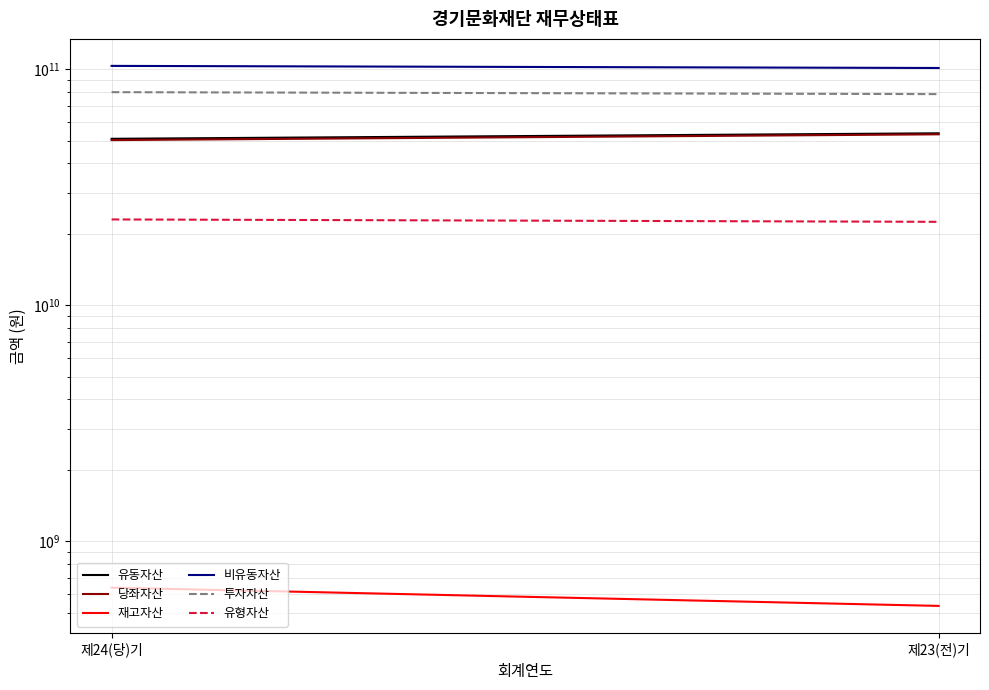

What is the total value across all series at 제23(전)기?

310010160560